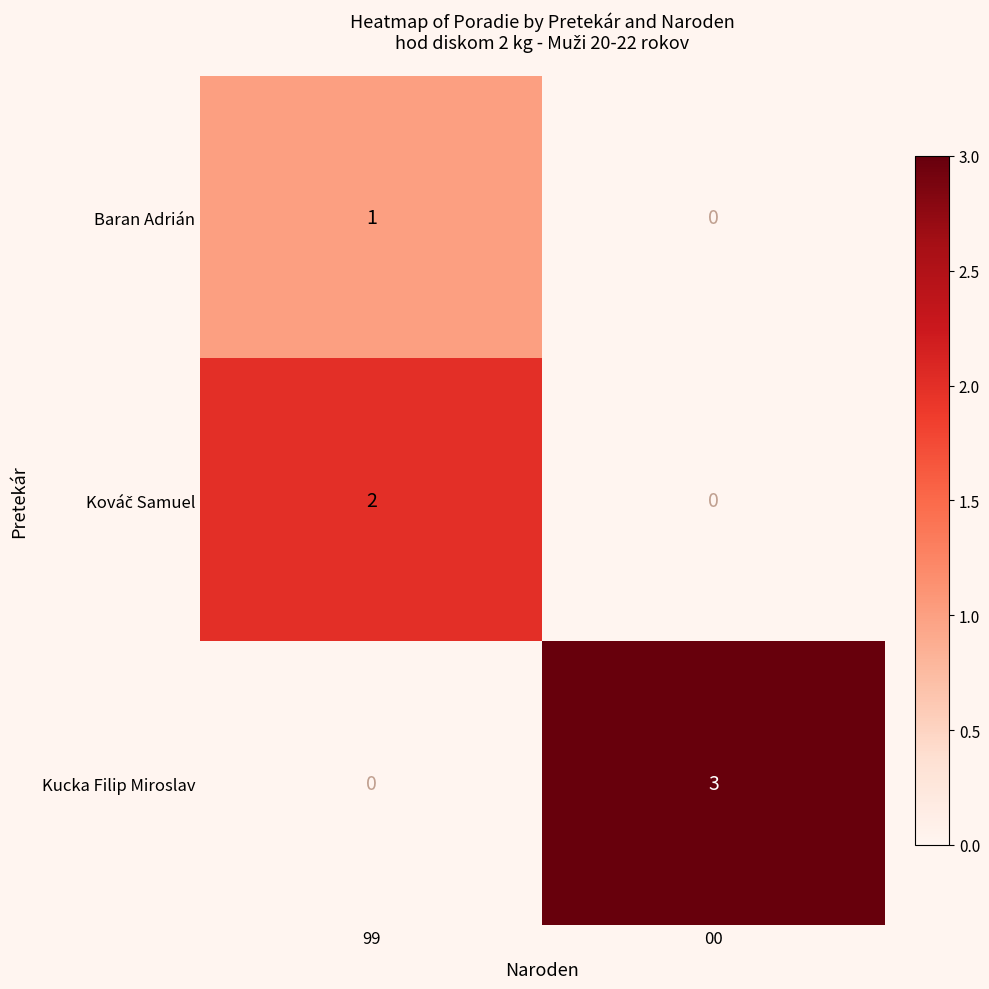

What is the maximum value shown in the chart?

3